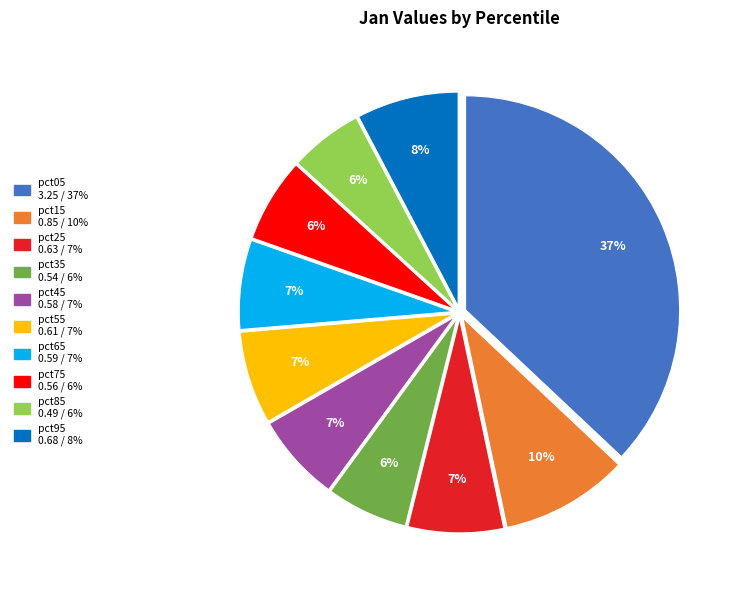

Is there a majority slice in this chart?

No